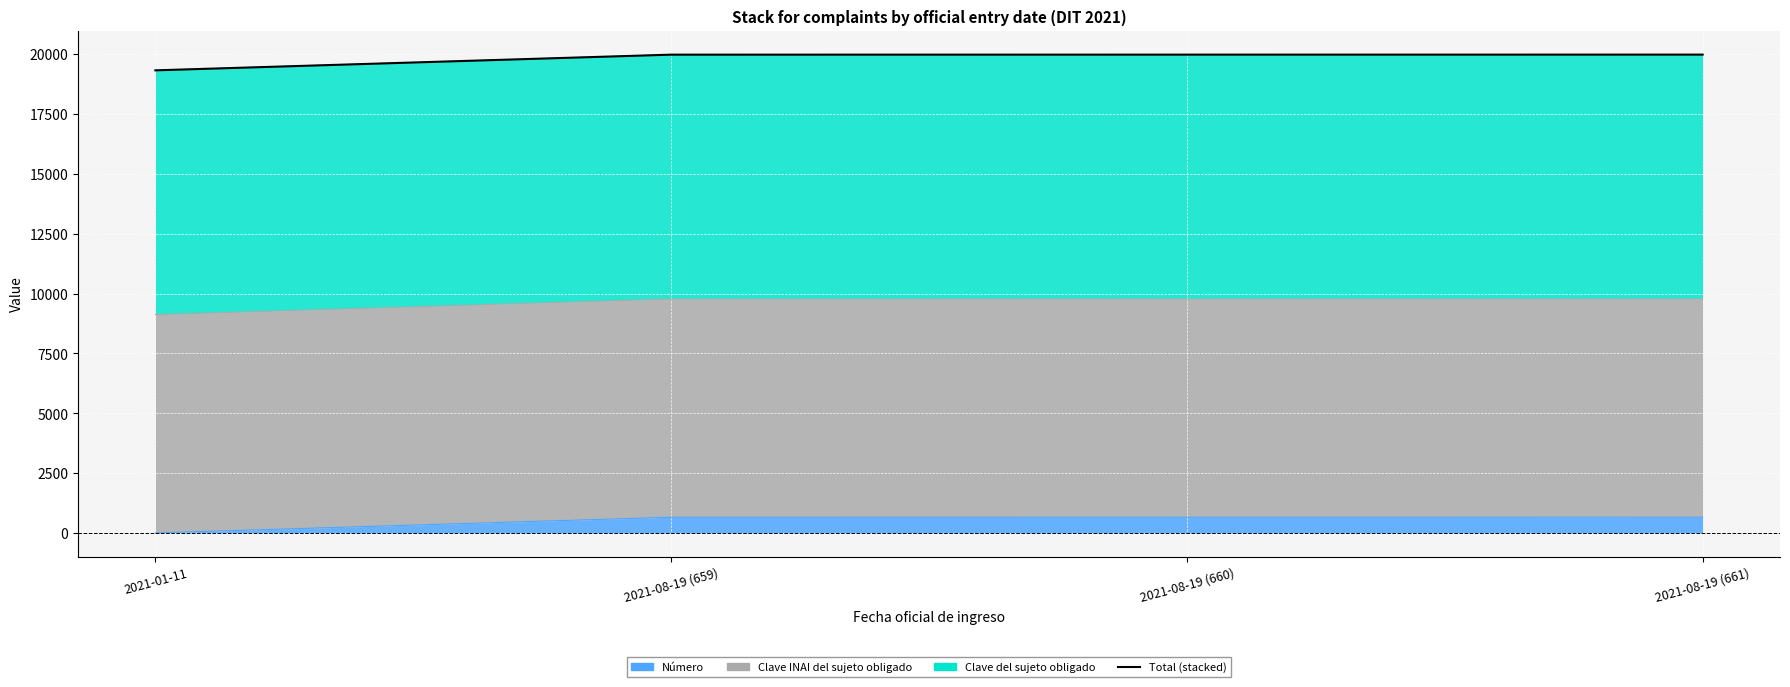

What is the change in value from 2021-08-19 (660) to 2021-08-19 (661)?

+1